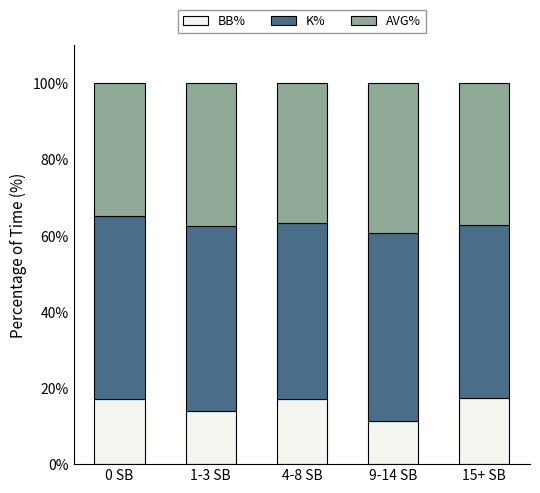

Count the number of categories in the chart.

5